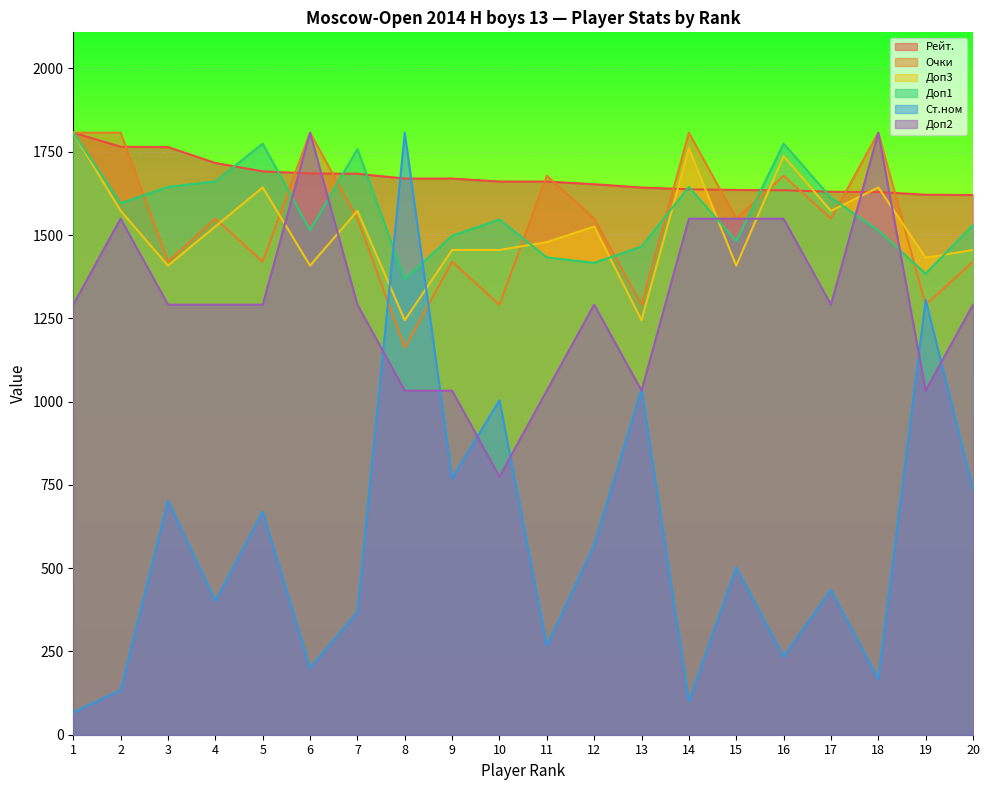

Reading left to right, what are all the values shown in this chart?

Рейт.: 1=1807.2	2=1764.9	3=1764.0	4=1716.3	5=1691.1	6=1684.8	7=1683.9	8=1669.5	9=1669.5	10=1660.5	11=1660.5	12=1652.4	13=1642.5	14=1637.1	15=1635.3	16=1634.4	17=1629.9	18=1629.0	19=1620.9	20=1620.0
Очки: 1=1807.2	2=1807.2	3=1419.9	4=1549.0	5=1419.9	6=1807.2	7=1549.0	8=1161.8	9=1419.9	10=1290.9	11=1678.1	12=1549.0	13=1290.9	14=1807.2	15=1549.0	16=1678.1	17=1549.0	18=1807.2	19=1290.9	20=1419.9
Доп3: 1=1807.2	2=1572.5	3=1408.2	4=1525.6	5=1642.9	6=1408.2	7=1572.5	8=1243.9	9=1455.1	10=1455.1	11=1478.6	12=1525.6	13=1243.9	14=1760.3	15=1408.2	16=1736.8	17=1572.5	18=1642.9	19=1431.7	20=1455.1
Доп1: 1=1807.2	2=1595.5	3=1644.4	4=1660.7	5=1774.6	6=1514.1	7=1758.4	8=1367.6	9=1497.9	10=1546.7	11=1432.7	12=1416.5	13=1465.3	14=1644.4	15=1481.6	16=1774.6	17=1611.8	18=1514.1	19=1383.9	20=1530.4
Ст.ном: 1=66.9	2=133.9	3=702.8	4=401.6	5=669.3	6=200.8	7=368.1	8=1807.2	9=769.7	10=1004.0	11=267.7	12=568.9	13=1037.5	14=100.4	15=502.0	16=234.3	17=435.1	18=167.3	19=1305.2	20=736.3
Доп2: 1=1290.9	2=1549.0	3=1290.9	4=1290.9	5=1290.9	6=1807.2	7=1290.9	8=1032.7	9=1032.7	10=774.5	11=1032.7	12=1290.9	13=1032.7	14=1549.0	15=1549.0	16=1549.0	17=1290.9	18=1807.2	19=1032.7	20=1290.9